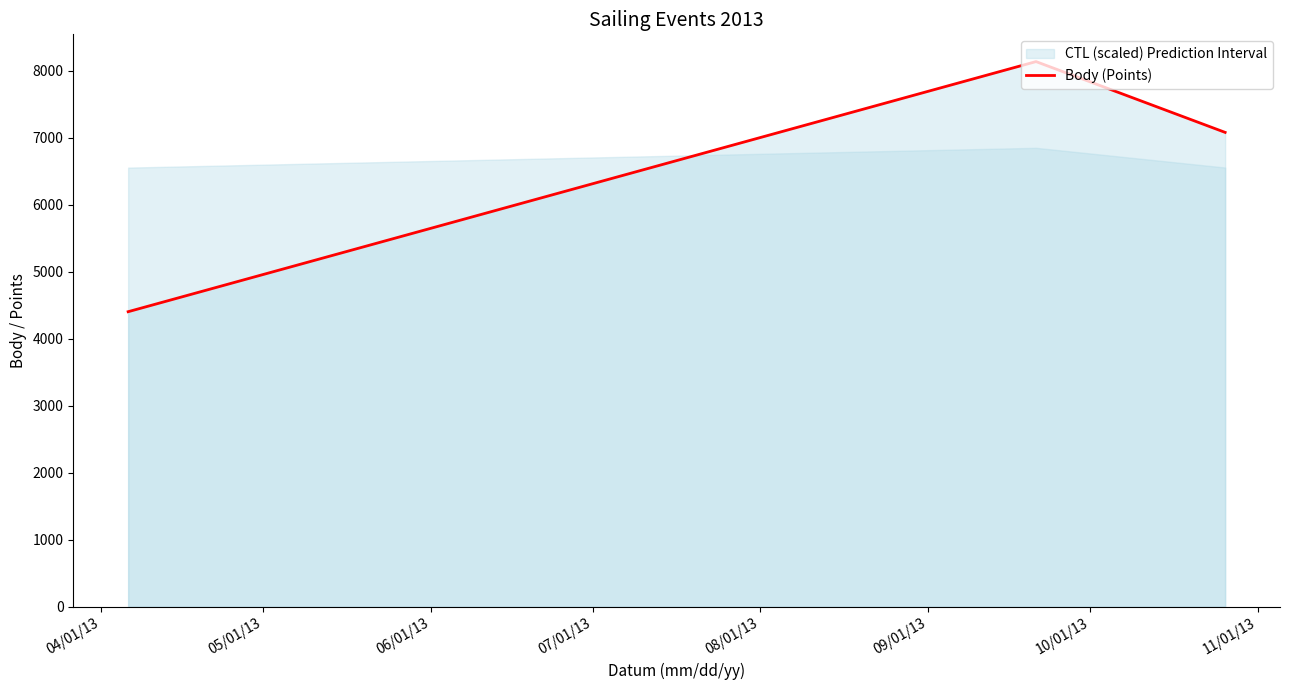

How many lines are shown in the chart?

1